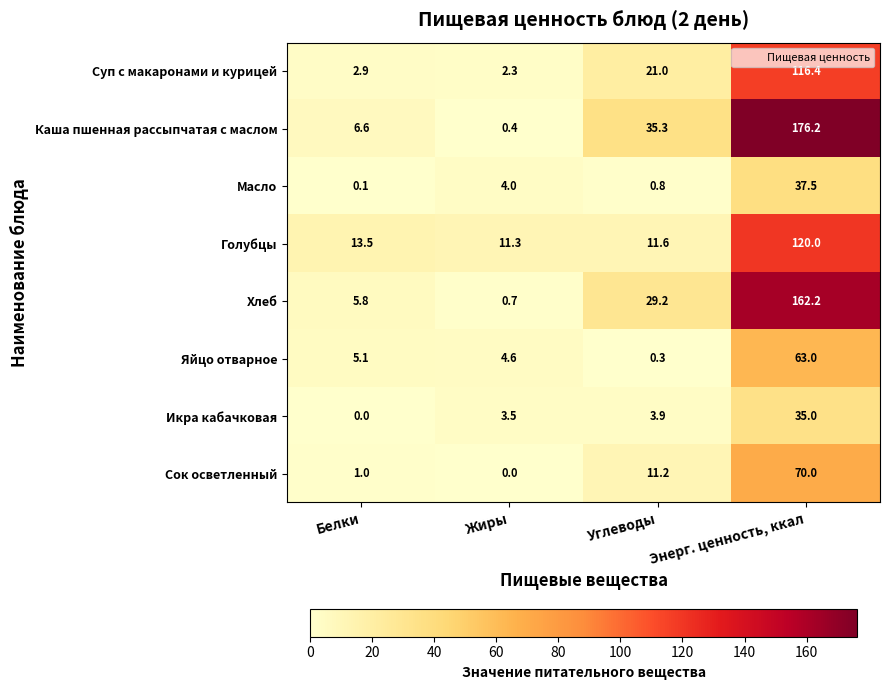

At which label does Суп с макаронами и курицей reach its peak?

Энерг. ценность, ккал